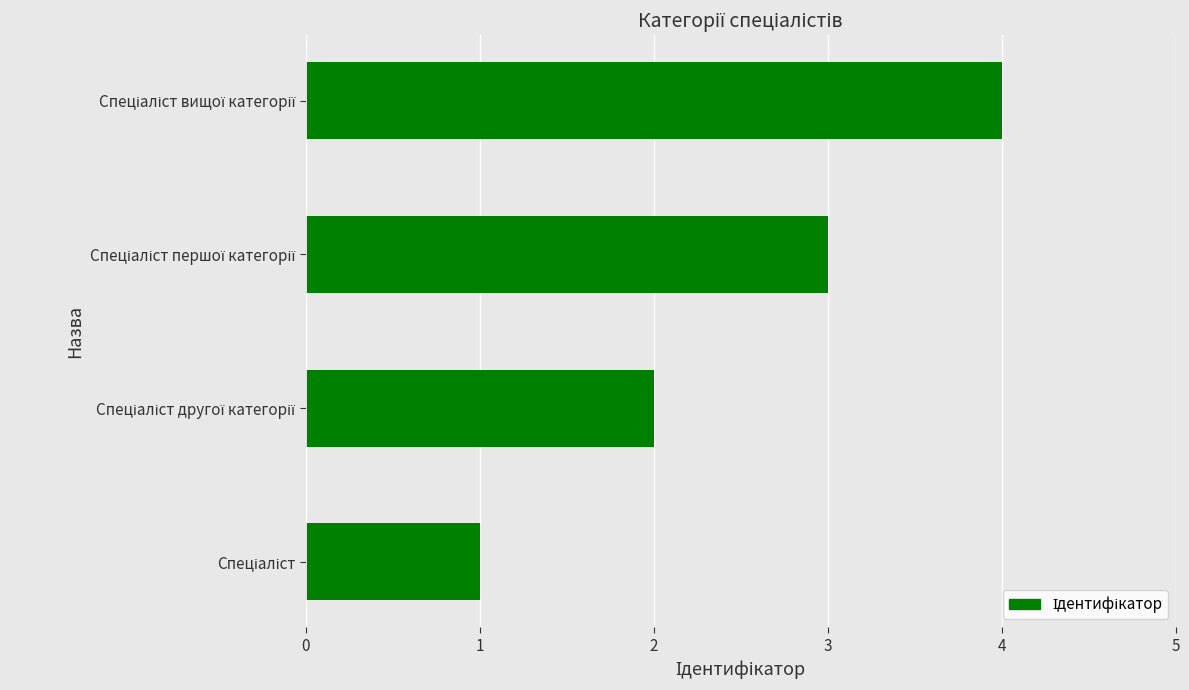

Count the number of categories in the chart.

4